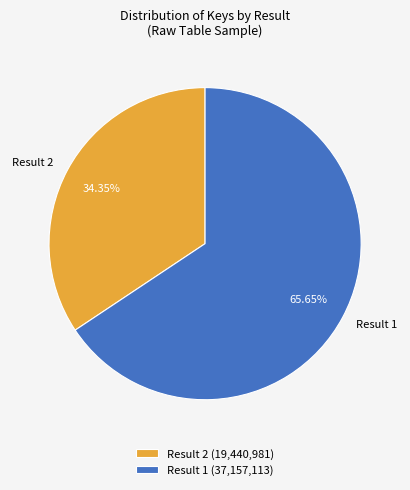

What is the total percentage of Result 2 and Result 1?

100.0%